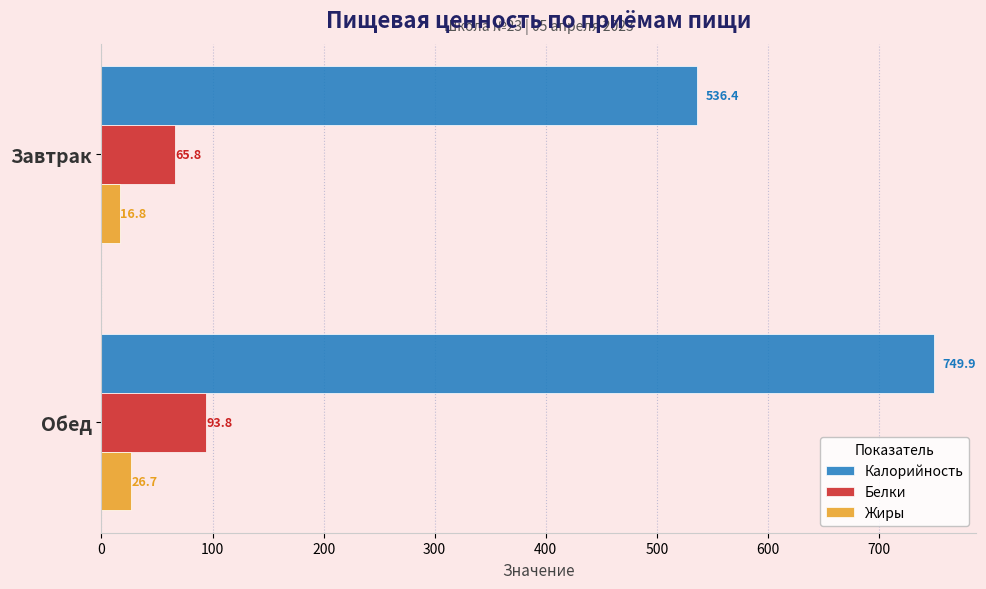

What is the difference between the maximum and minimum values in the Белки series?

28.0